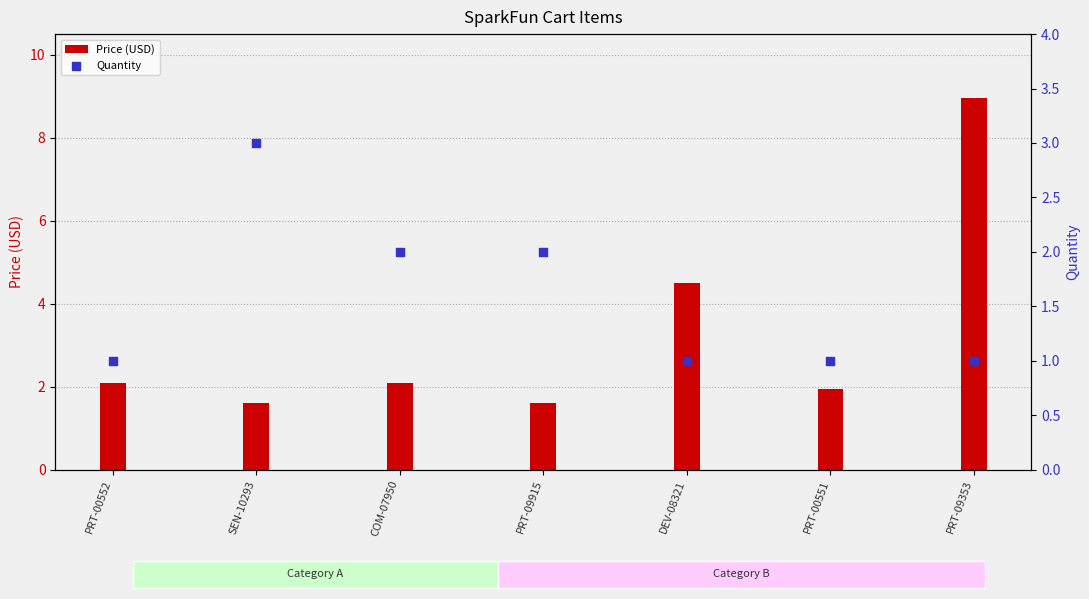

Which series has the widest spread of Y values?

Price (USD)